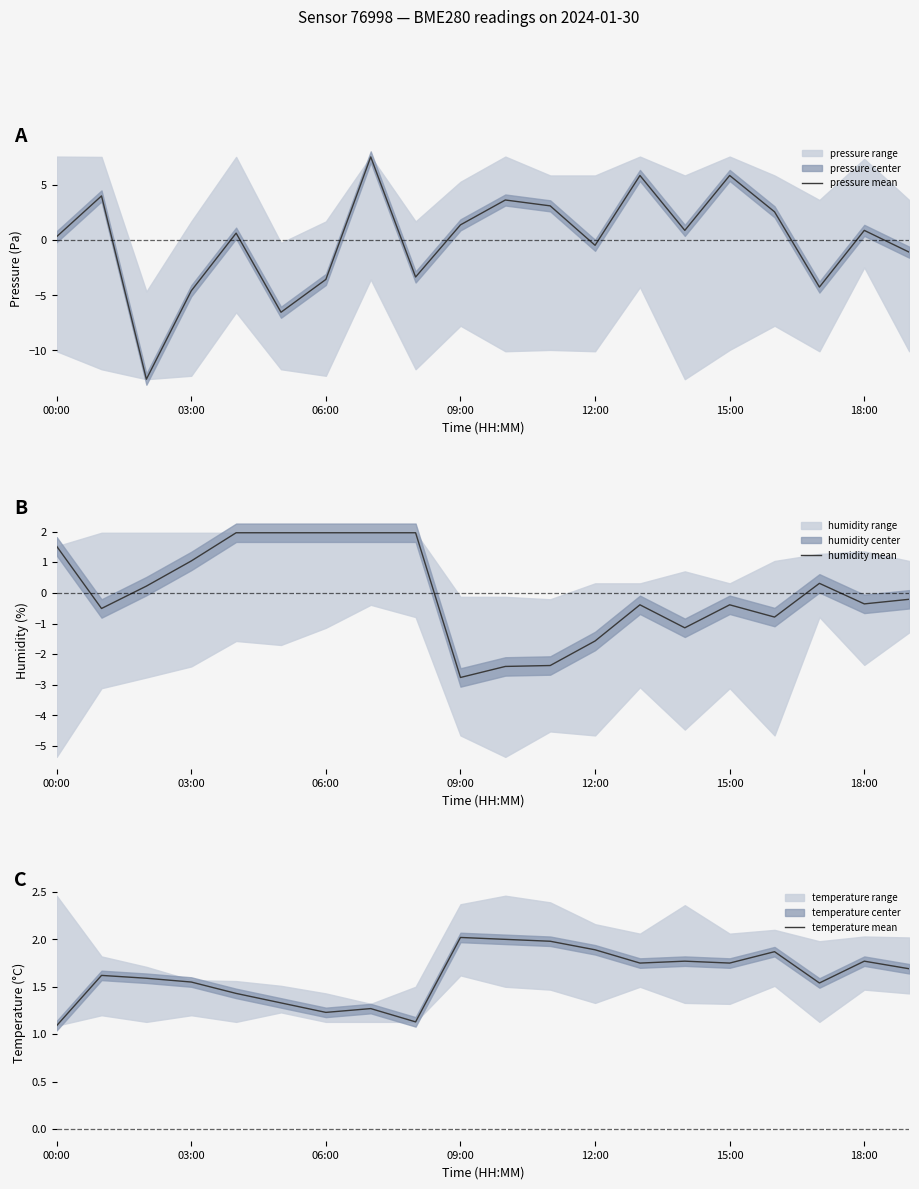

What position from the left is 16?

17